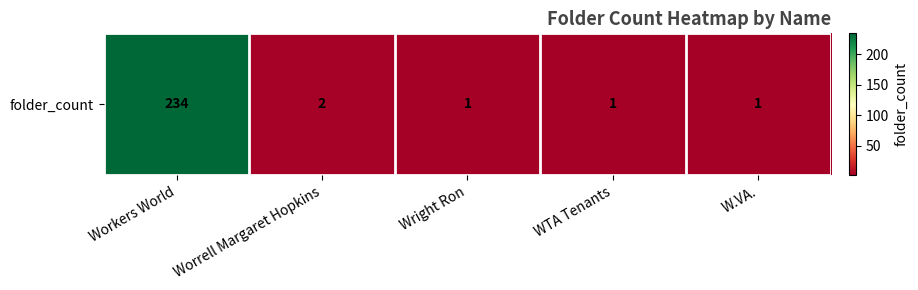

What is the difference between the maximum and minimum values?

233